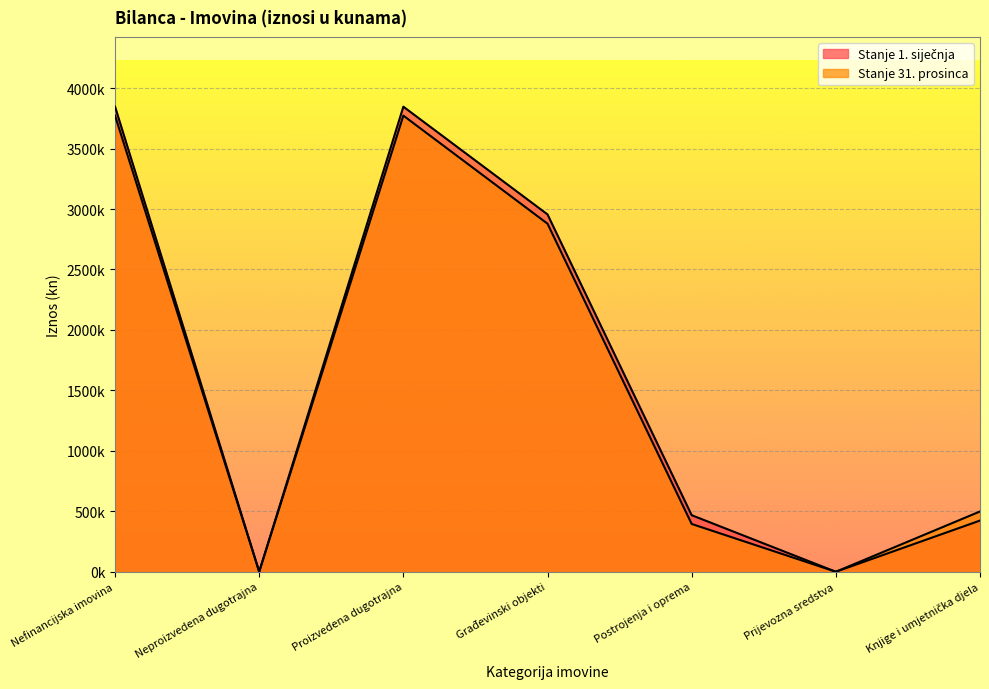

At how many categories does at least one series exceed 3339708?

2